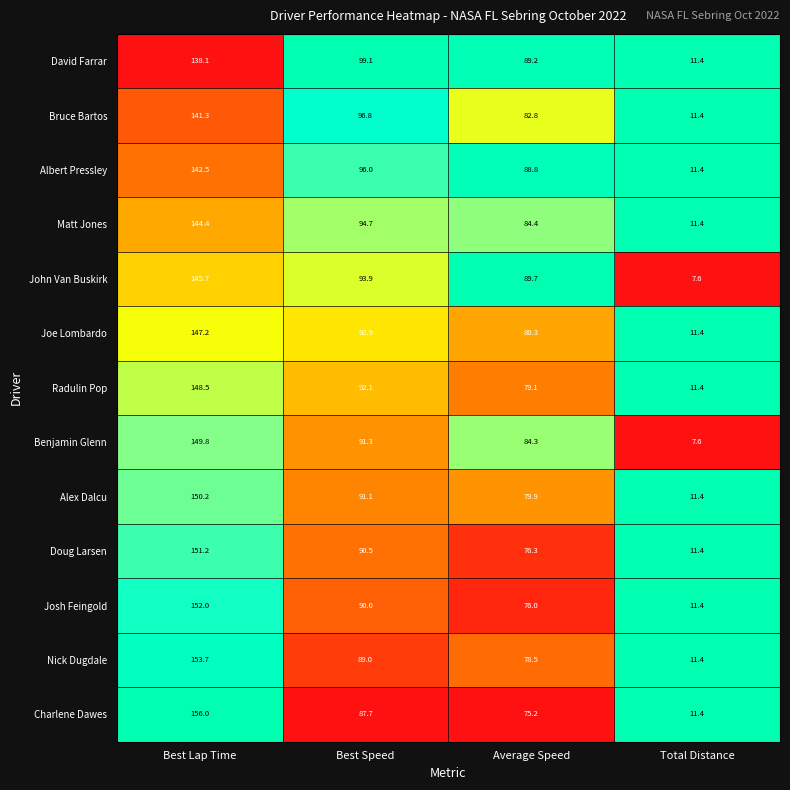

What is the maximum value shown in the chart?

156.0